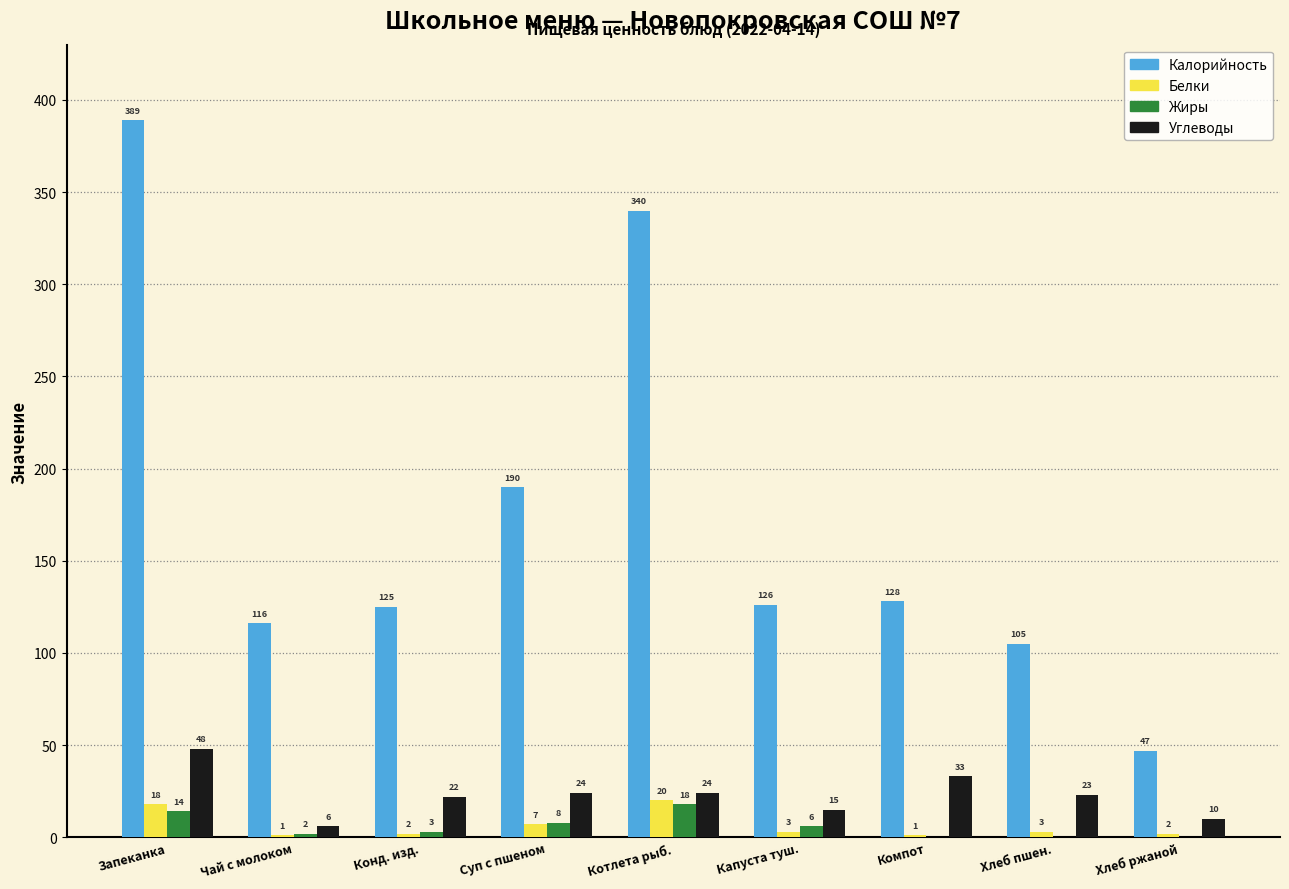

Reading left to right, transcribe all the data shown in this chart.

Калорийность: Запеканка=389	Чай с молоком=116	Конд. изд.=125	Суп с пшеном=190	Котлета рыб.=340	Капуста туш.=126	Компот=128	Хлеб пшен.=105	Хлеб ржаной=47
Белки: Запеканка=18	Чай с молоком=1	Конд. изд.=2	Суп с пшеном=7	Котлета рыб.=20	Капуста туш.=3	Компот=1	Хлеб пшен.=3	Хлеб ржаной=2
Жиры: Запеканка=14	Чай с молоком=2	Конд. изд.=3	Суп с пшеном=8	Котлета рыб.=18	Капуста туш.=6	Компот=0	Хлеб пшен.=0	Хлеб ржаной=0
Углеводы: Запеканка=48	Чай с молоком=6	Конд. изд.=22	Суп с пшеном=24	Котлета рыб.=24	Капуста туш.=15	Компот=33	Хлеб пшен.=23	Хлеб ржаной=10